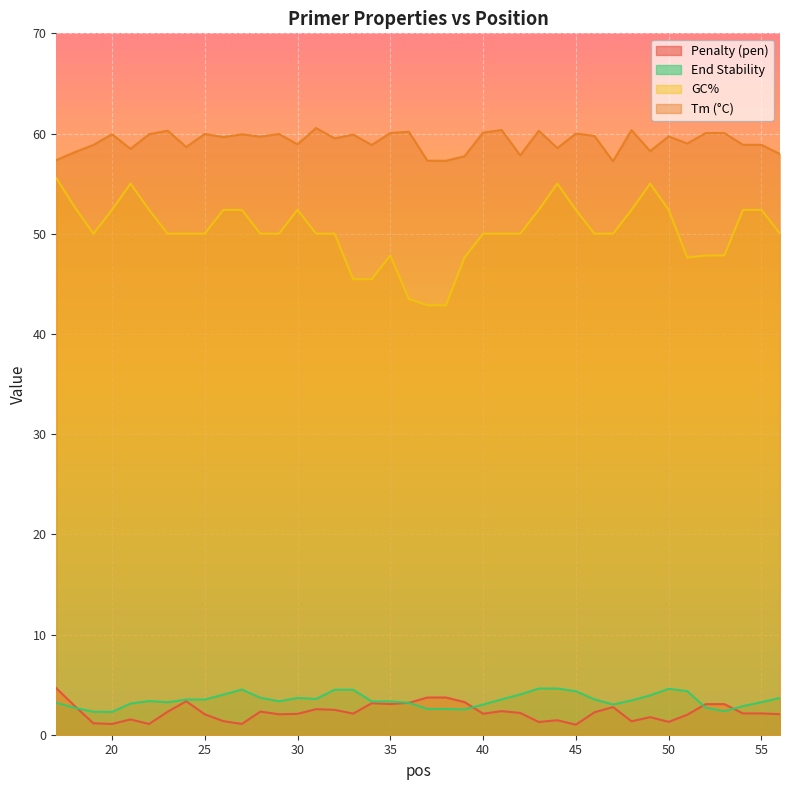

Reading left to right, extract all data points from this chart.

pen: 4.6	2.9	1.1	1.1	1.5	1.1	2.3	3.3	2.0	1.4	1.1	2.3	2.0	2.1	2.6	2.5	2.1	3.1	3.1	3.2	3.7	3.7	3.3	2.1	2.4	2.2	1.3	1.4	1.0	2.2	2.8	1.3	1.8	1.3	2.0	3.1	3.1	2.1	2.1	2.0
PRIMER_LEFT_0_TM: 57.4	58.1	58.9	59.9	58.5	59.9	60.3	58.7	60.0	59.6	59.9	59.7	60.0	58.9	60.6	59.5	59.9	58.9	60.1	60.2	57.3	57.3	57.7	60.1	60.4	57.8	60.3	58.6	60.0	59.8	57.2	60.3	58.2	59.7	59.0	60.1	60.1	58.9	58.9	58.0
PRIMER_LEFT_0_GC_PERCENT: 55.6	52.6	50.0	52.4	55.0	52.4	50.0	50.0	50.0	52.4	52.4	50.0	50.0	52.4	50.0	50.0	45.5	45.5	47.8	43.5	42.9	42.9	47.6	50.0	50.0	50.0	52.4	55.0	52.4	50.0	50.0	52.4	55.0	52.4	47.6	47.8	47.8	52.4	52.4	50.0
PRIMER_LEFT_0_END_STABILITY: 3.2	2.7	2.3	2.3	3.1	3.4	3.2	3.5	3.5	4.0	4.5	3.7	3.3	3.7	3.6	4.5	4.5	3.3	3.3	3.2	2.6	2.6	2.5	3.0	3.5	4.0	4.6	4.6	4.3	3.5	3.0	3.4	3.9	4.6	4.3	2.7	2.3	2.9	3.2	3.7